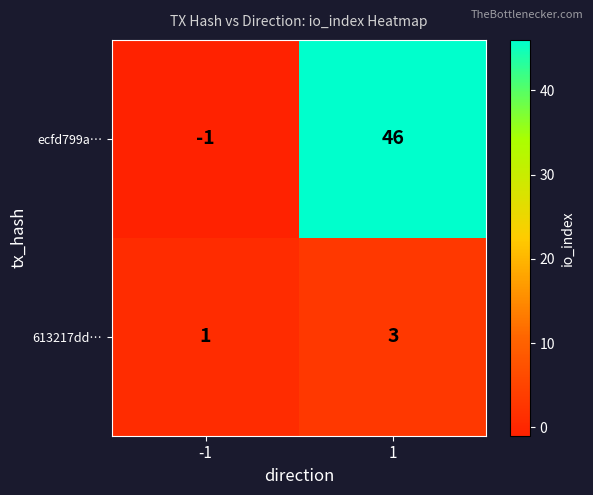

Read the 613217dd… value at 1.

3